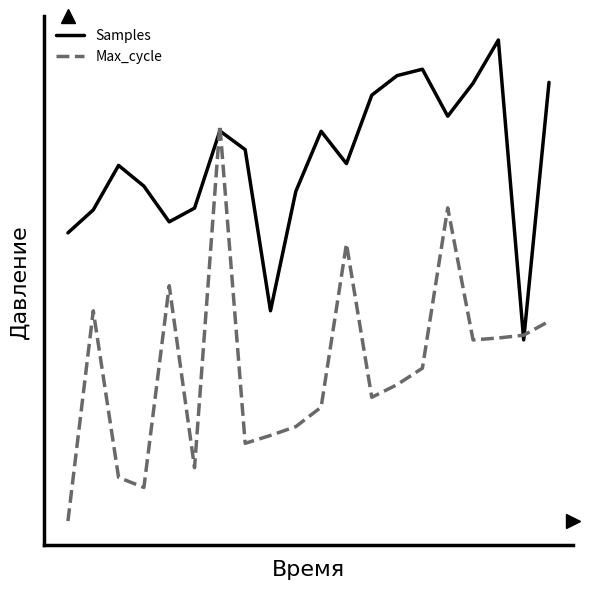

Does the chart display data point markers on the line(s)?

No